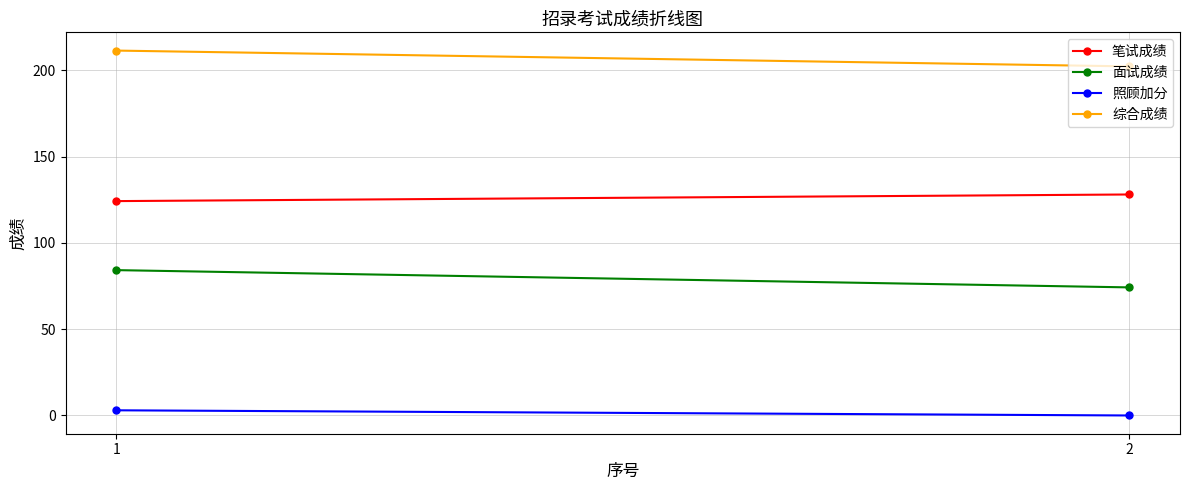

At which category is the sum across all series the highest?

1